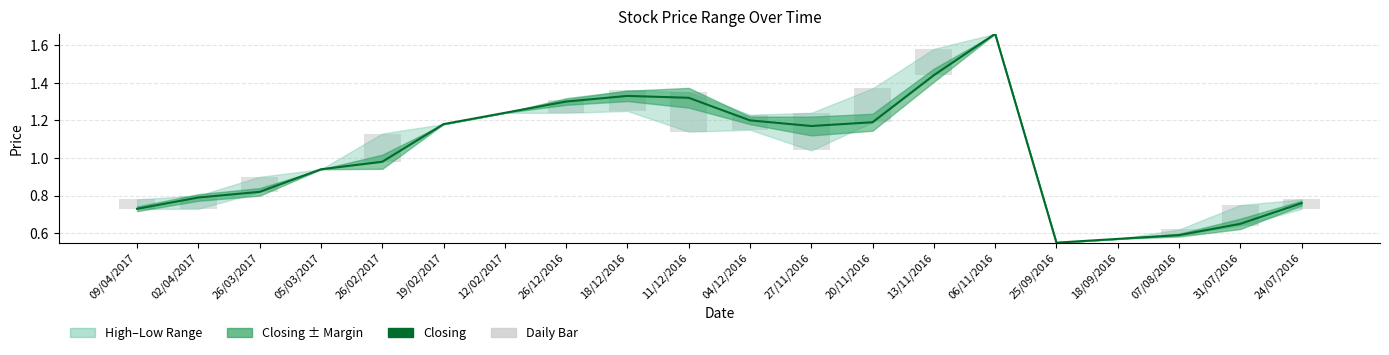

How many data points in Daily Bar are above 0?

14